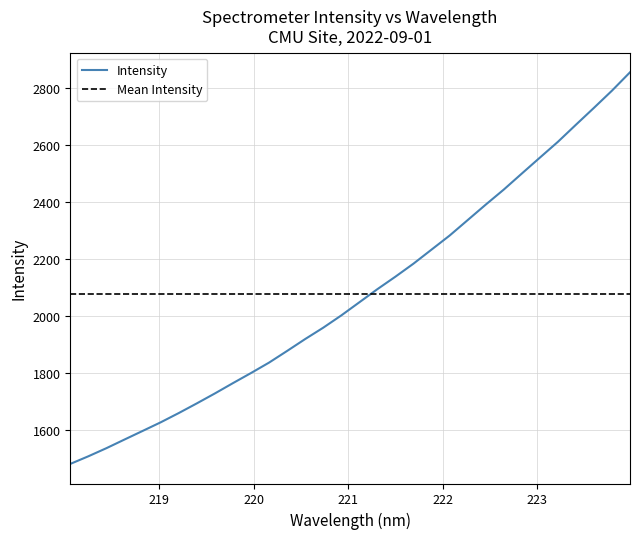

What is the value of the 13th point from the left?

1877.5